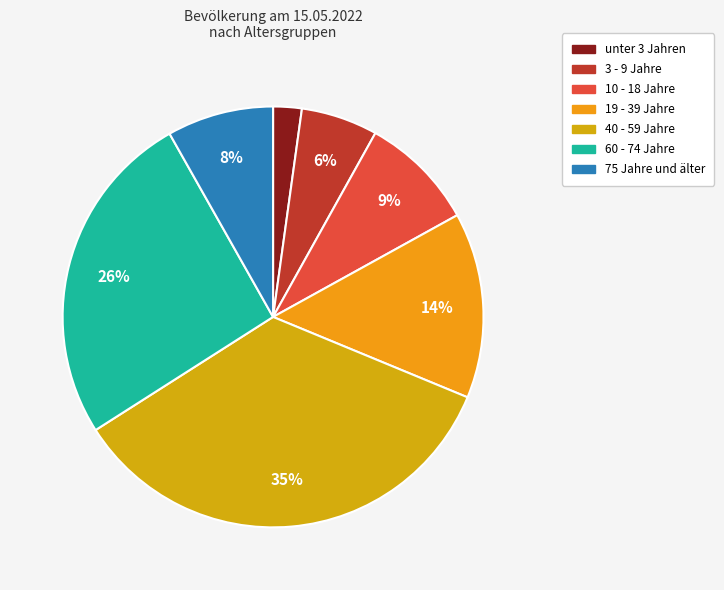

Is there a majority slice in this chart?

No